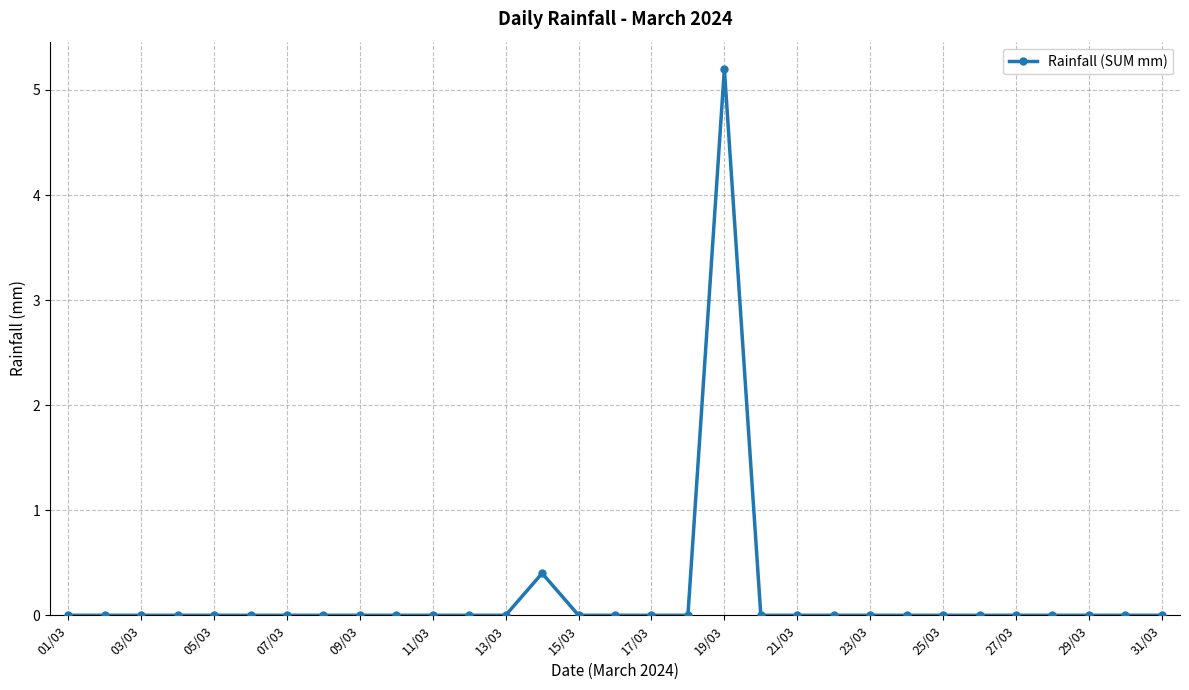

What is the difference between the second highest and second lowest values?

0.4